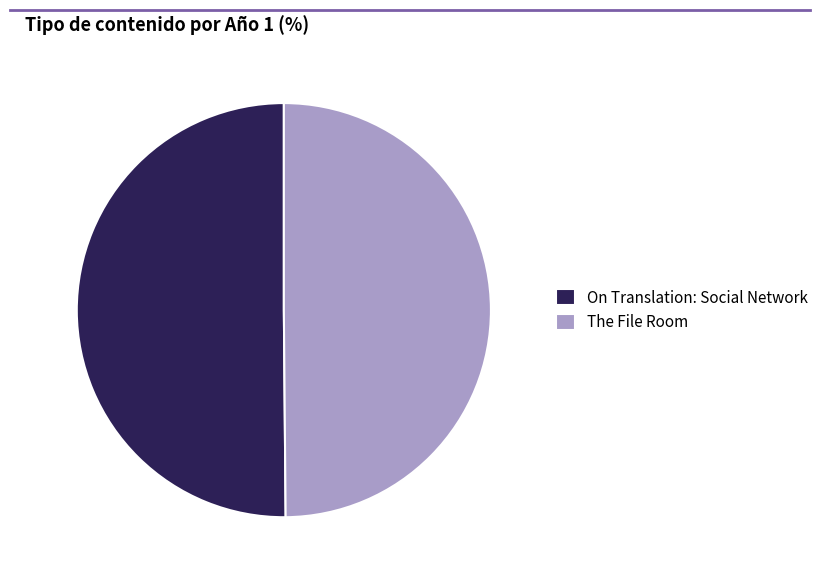

Combined, do On Translation: Social Network and The File Room account for over 50%?

Yes